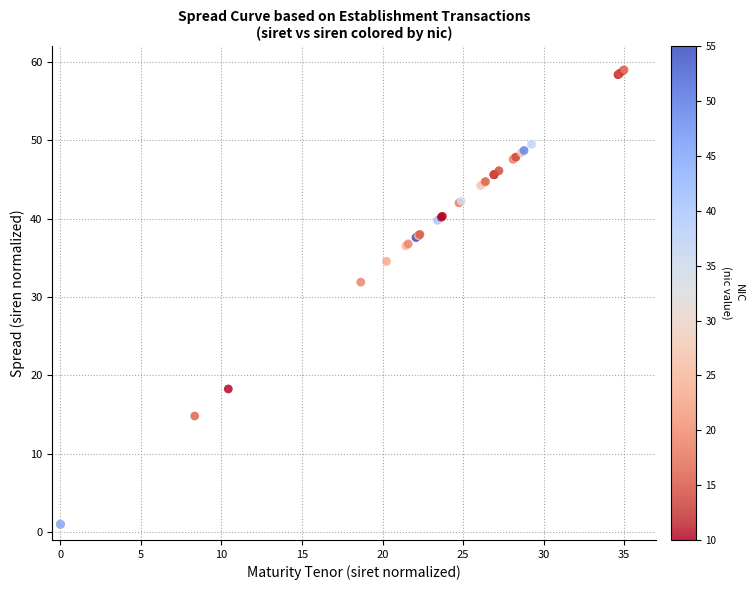

What Y value in the scatter plot is closest to 30?

31.9